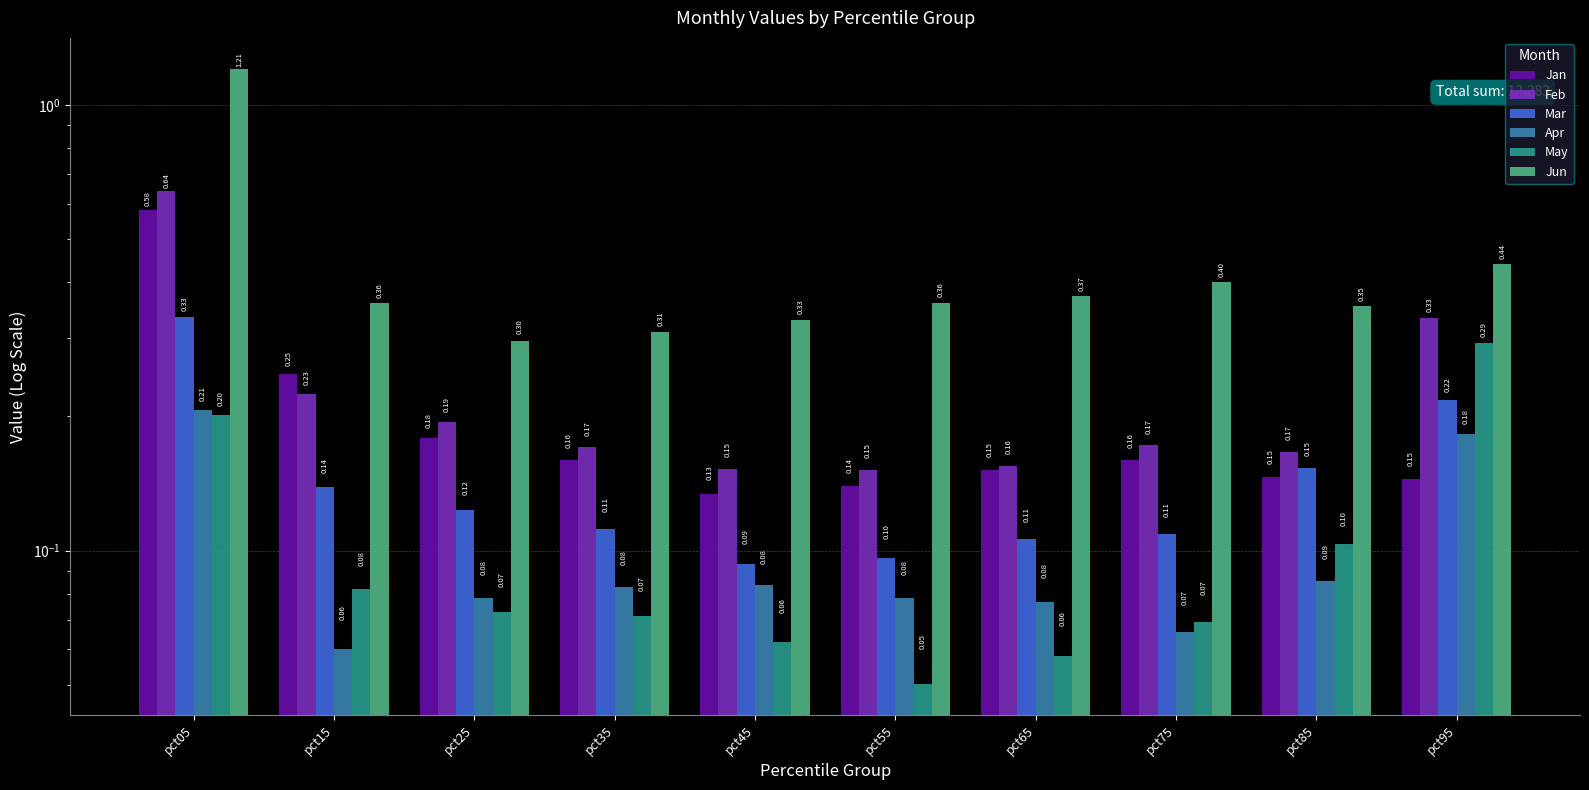

Count the number of data series in this chart.

6